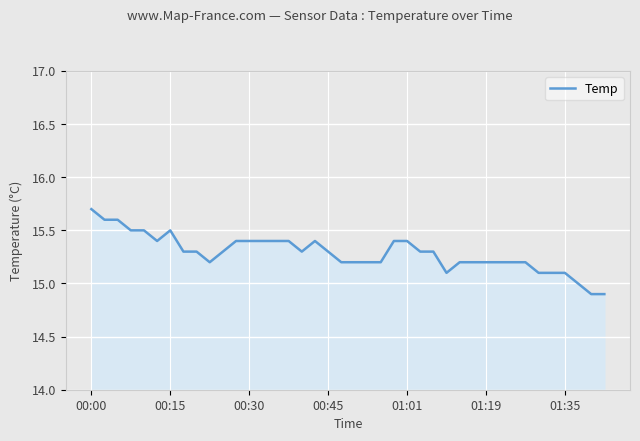

What is the difference between the maximum and minimum values?

0.8